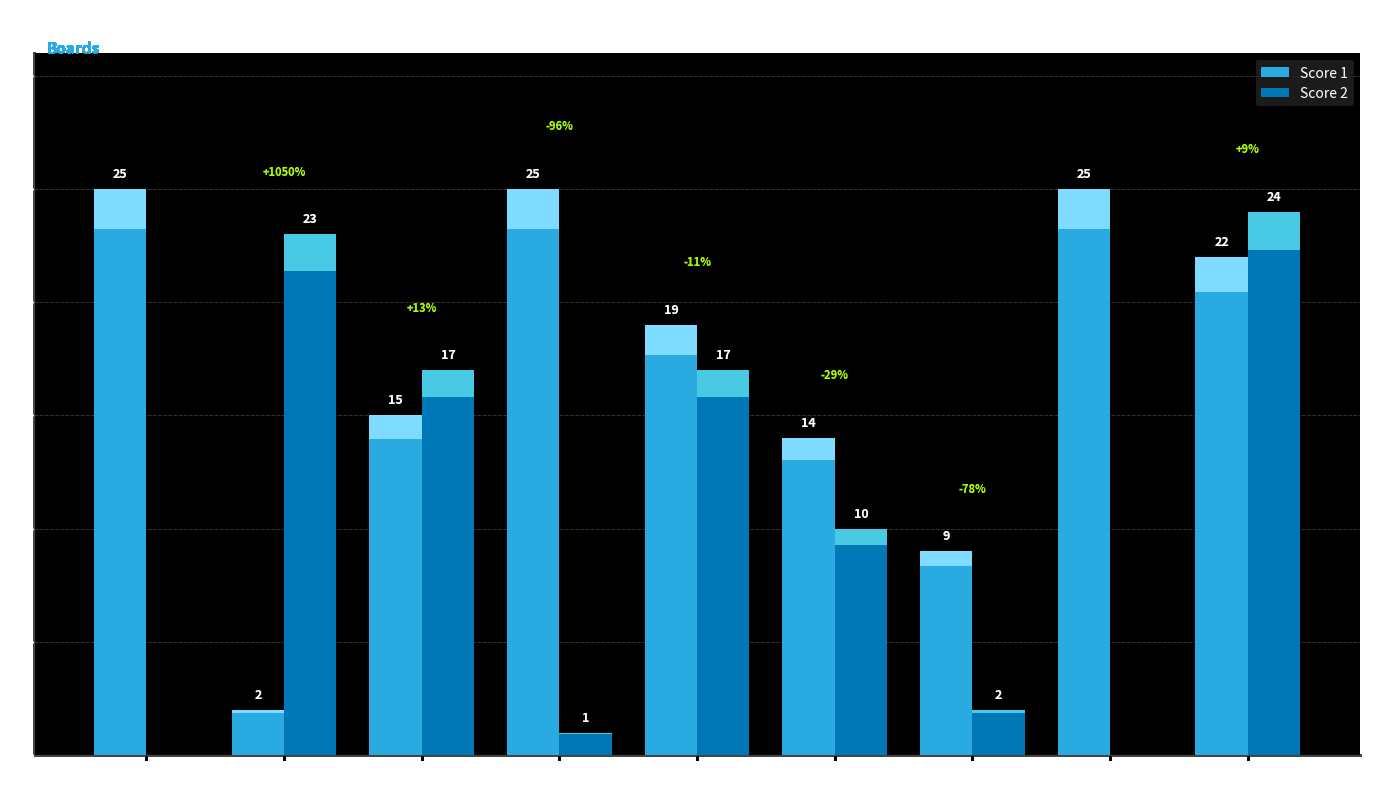

What is the total value across all series at Board 8?

25